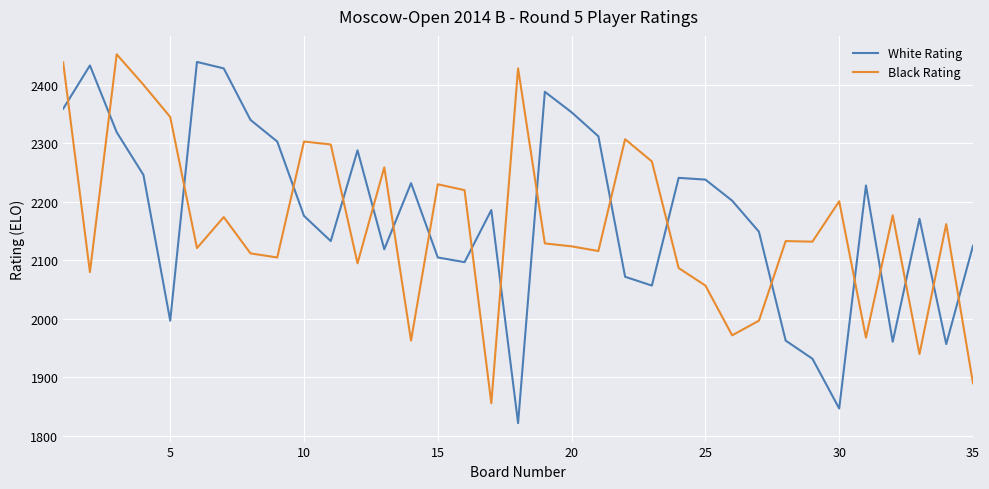

How many categories are shown in the chart?

35